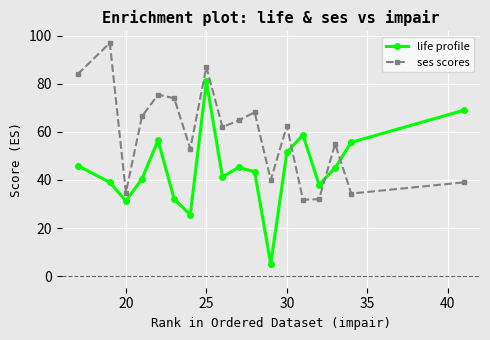

What is the greatest value displayed?

97.0